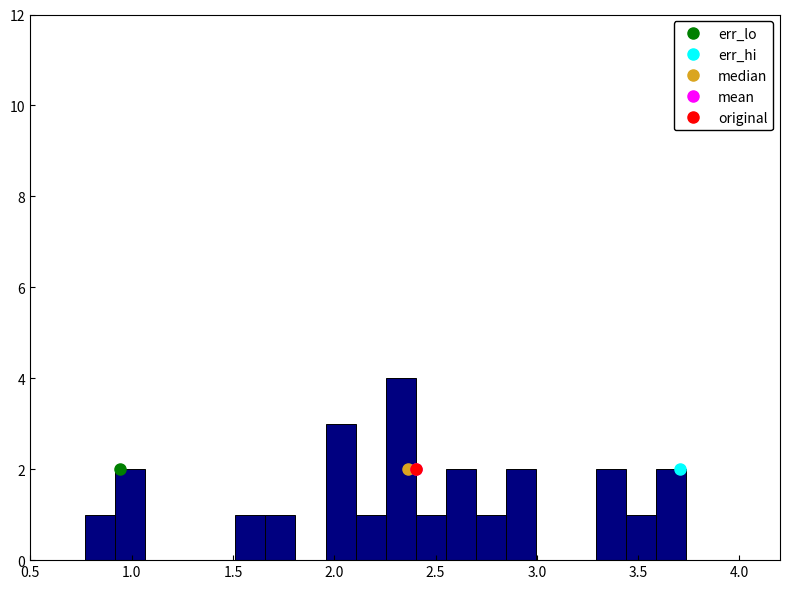

Around what value on the x-axis is the tallest bar? Give the approximate position of its centre, as read against the axis.

2.35